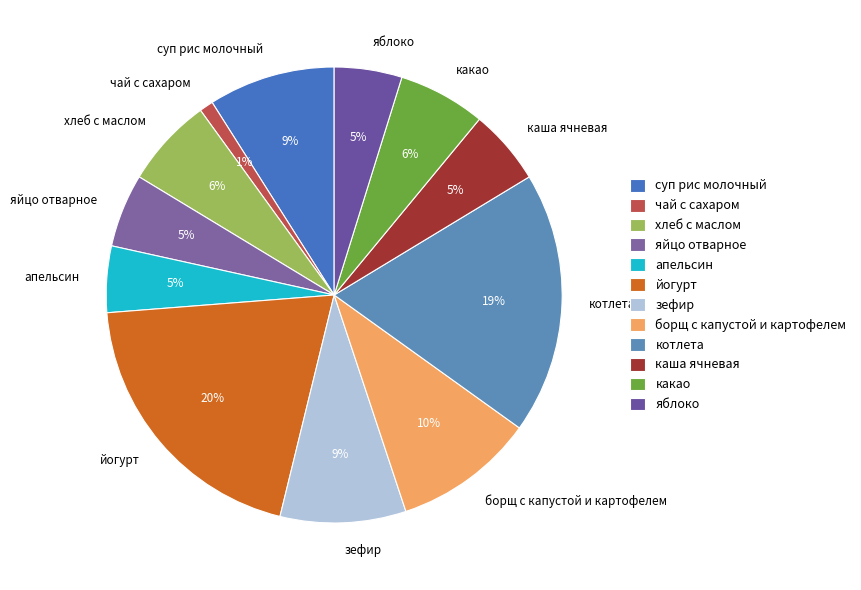

To the nearest percent, what portion does яйцо отварное represent?

5%